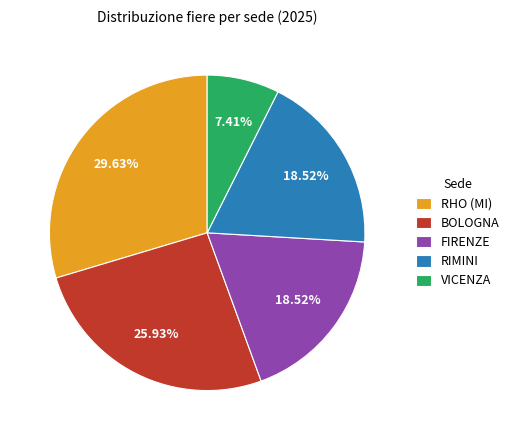

What portion of the pie excludes VICENZA?

92.6%